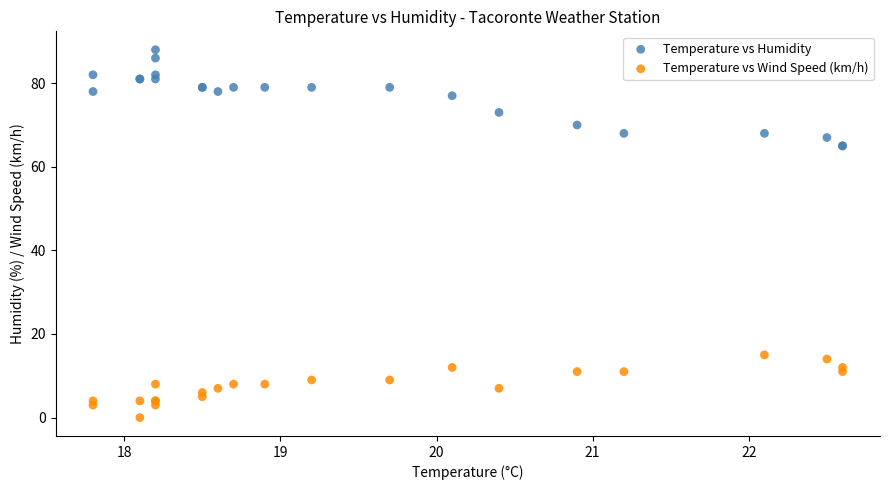

Which series contains the lowest Y value?

Temperature vs Wind Speed (km/h)